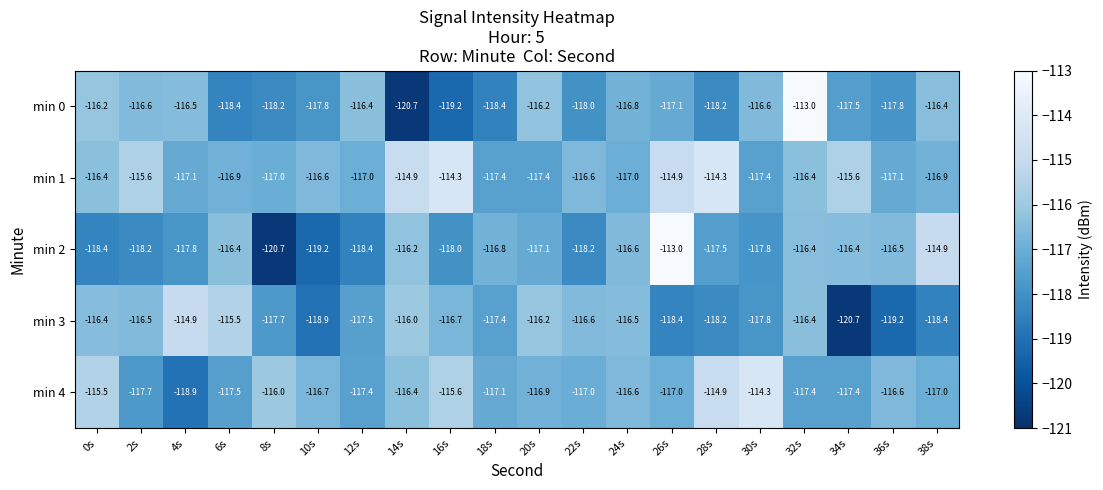

At which label does min 1 first exceed -116?

2s